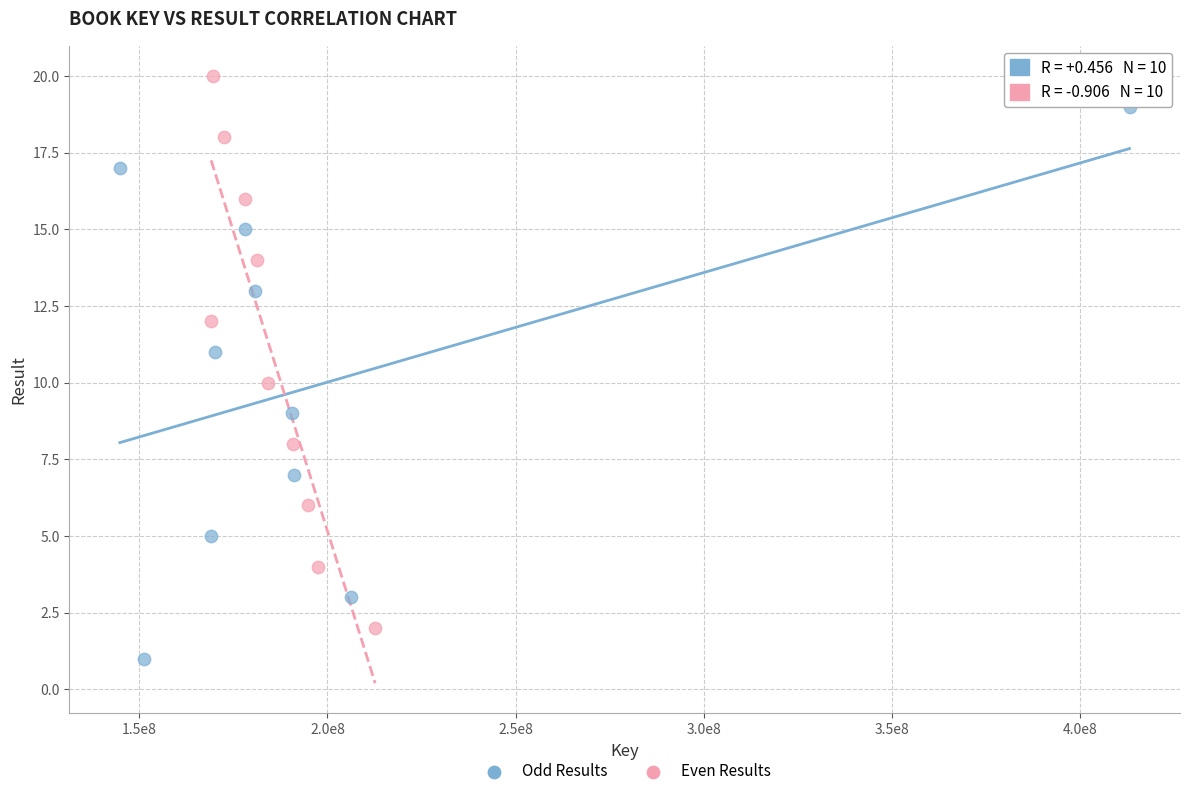

What are all the series names shown in the legend?

Odd Results, Even Results